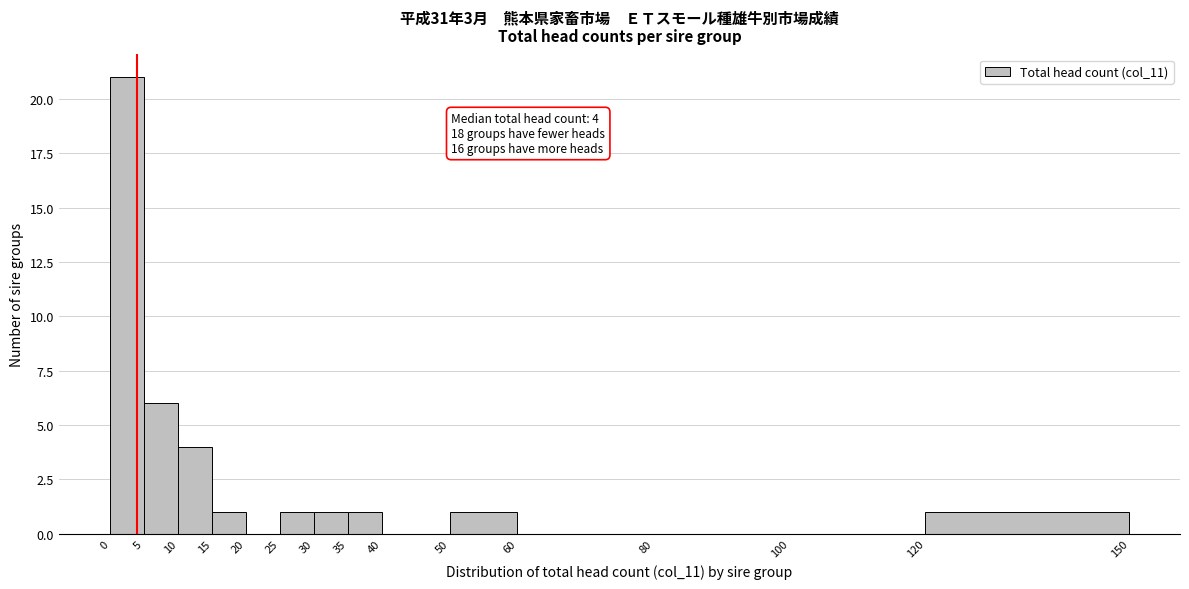

Which range on the x-axis has the tallest bar?

0 to 5